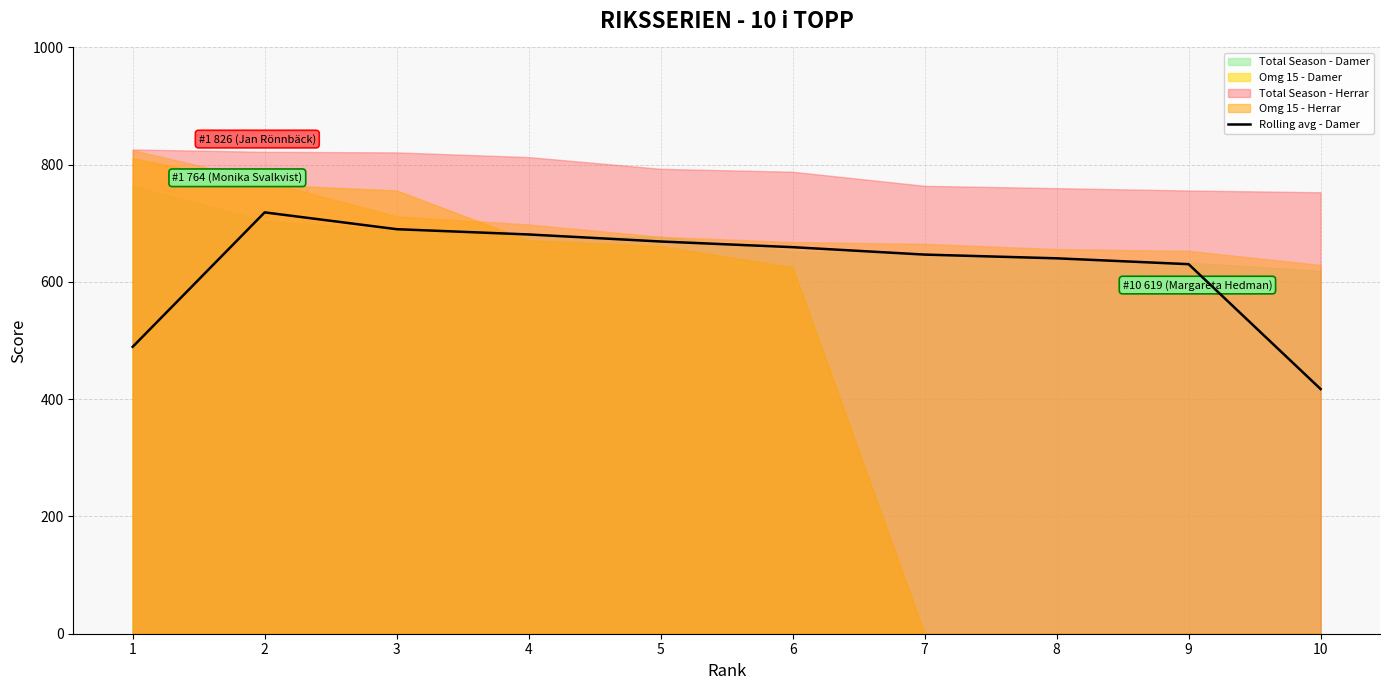

How many lines are shown in the chart?

1